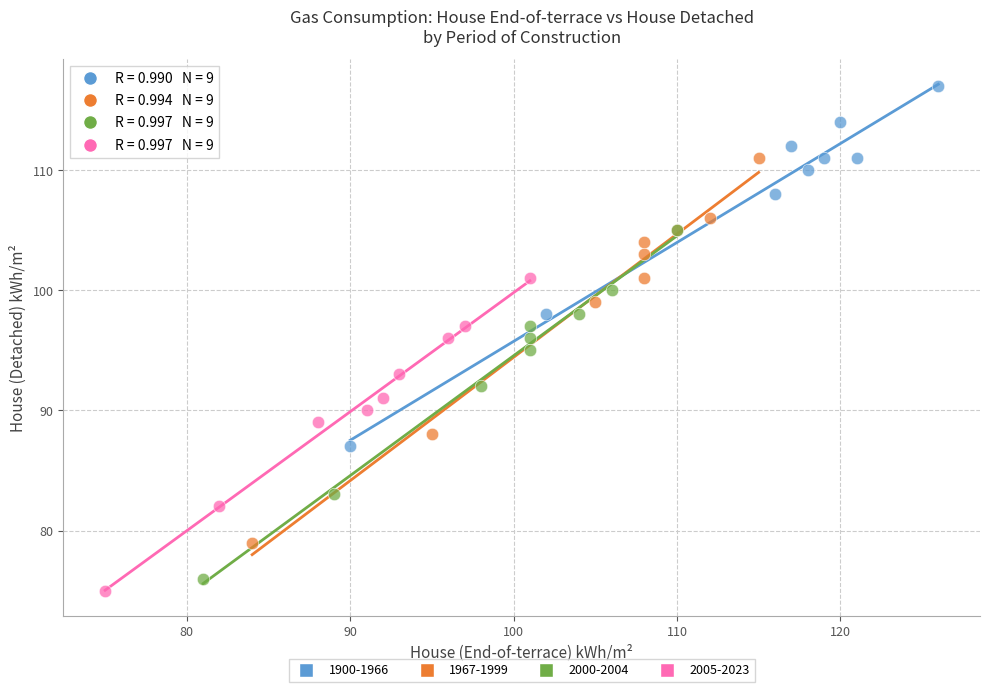

Which series reaches the maximum Y coordinate?

1900-1966